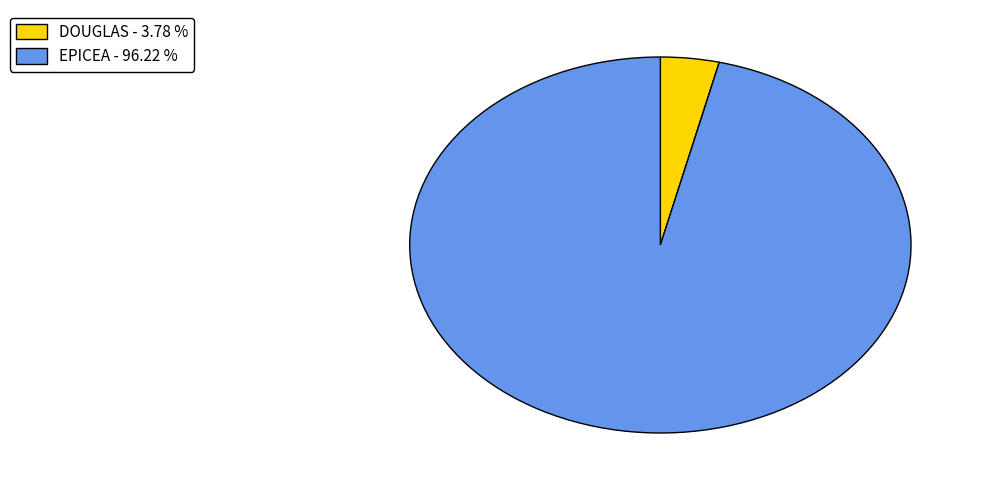

What is the ratio of the value at EPICEA - 96.22 % to the value at DOUGLAS - 3.78 %?

25.5